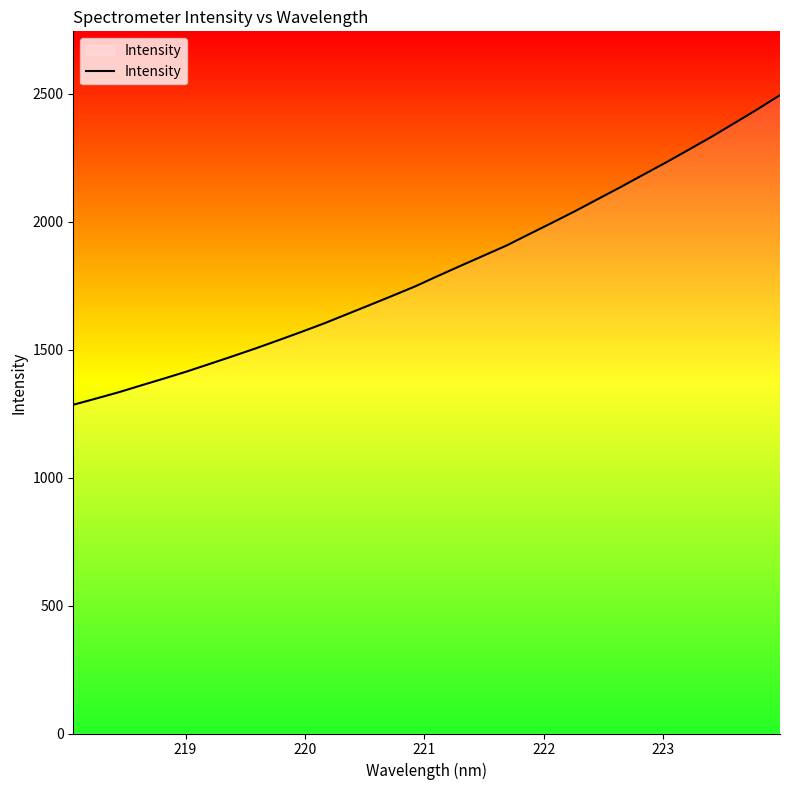

What is the maximum value shown in the chart?

2495.2